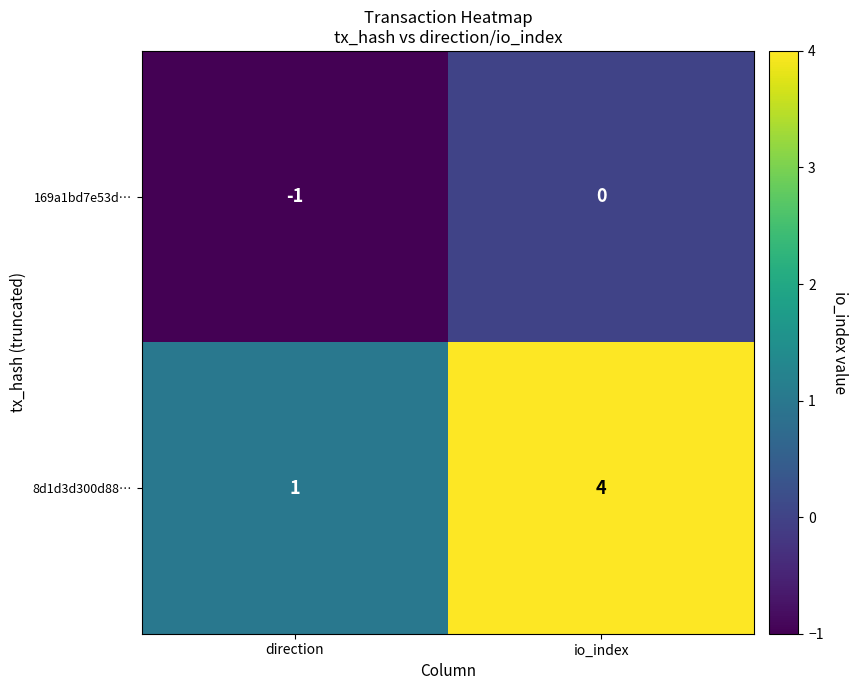

At how many categories does at least one series exceed 0?

2